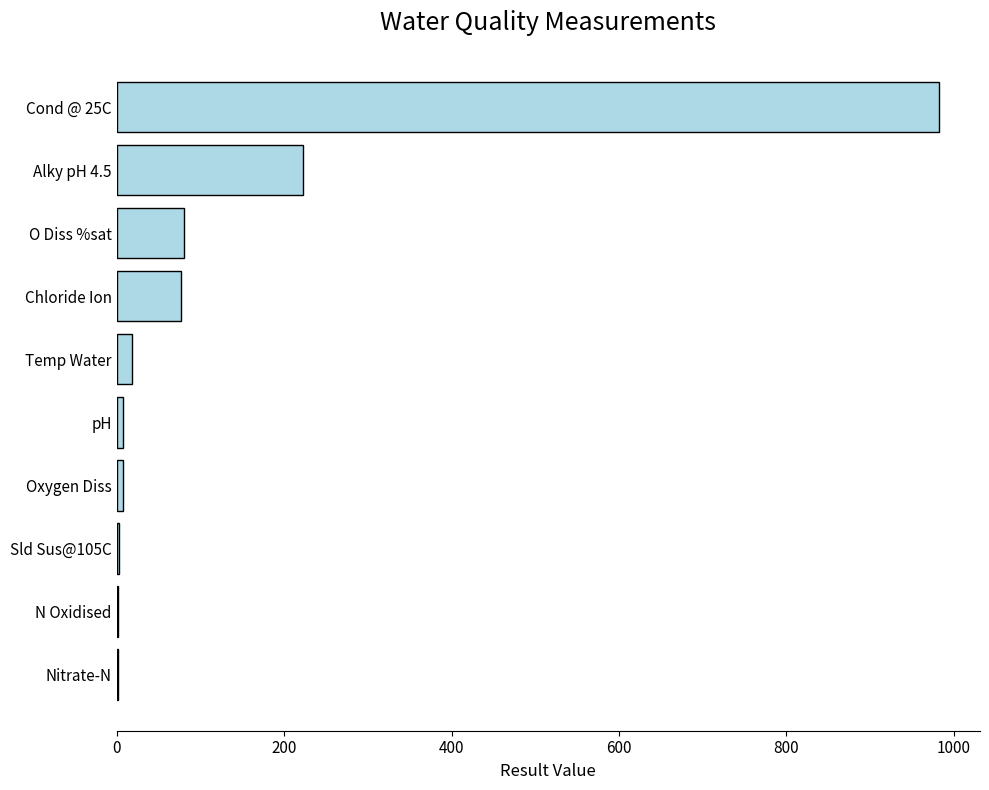

At which label is the value closest to 492?

Alky pH 4.5